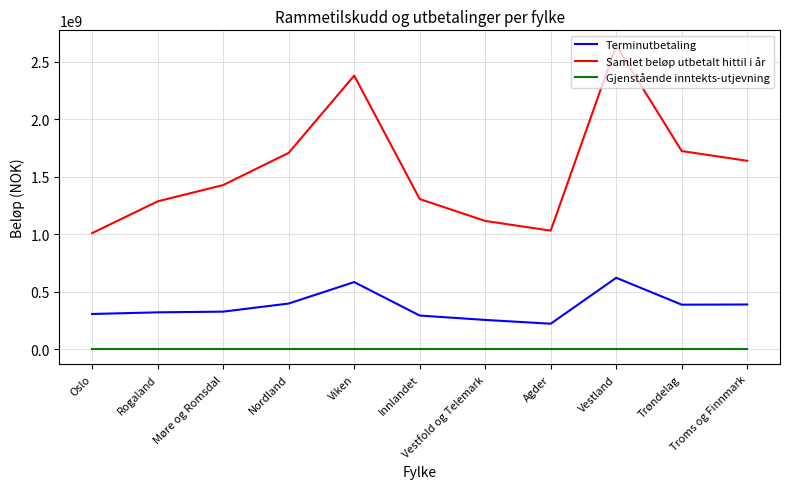

Between Oslo and Nordland, which series saw the biggest shift?

Samlet beløp utbetalt hittil i år